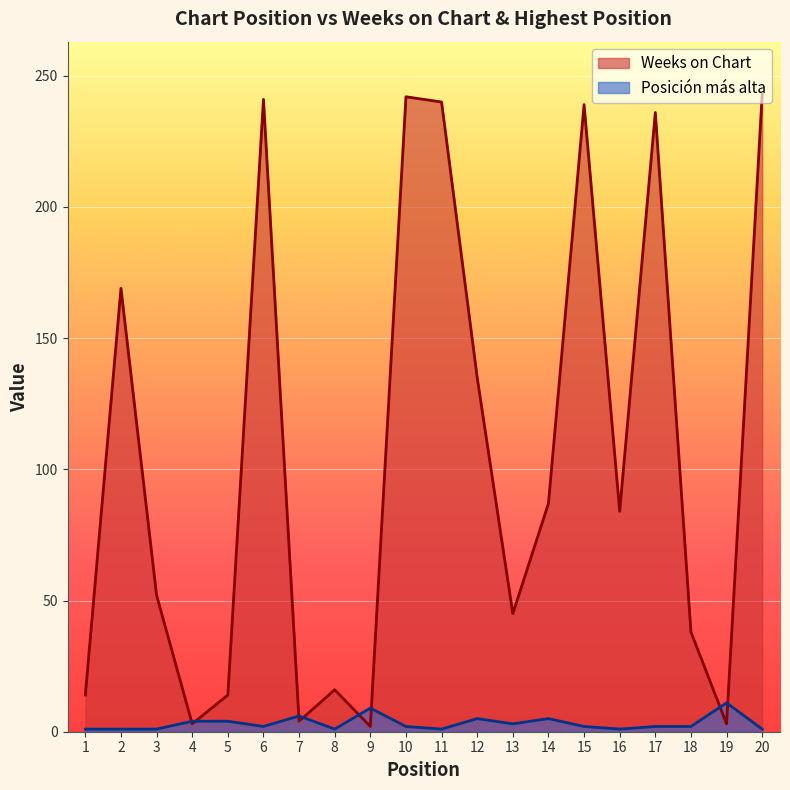

Which series ends up on top after the final intersection of Posición más alta and Weeks on Chart?

Weeks on Chart